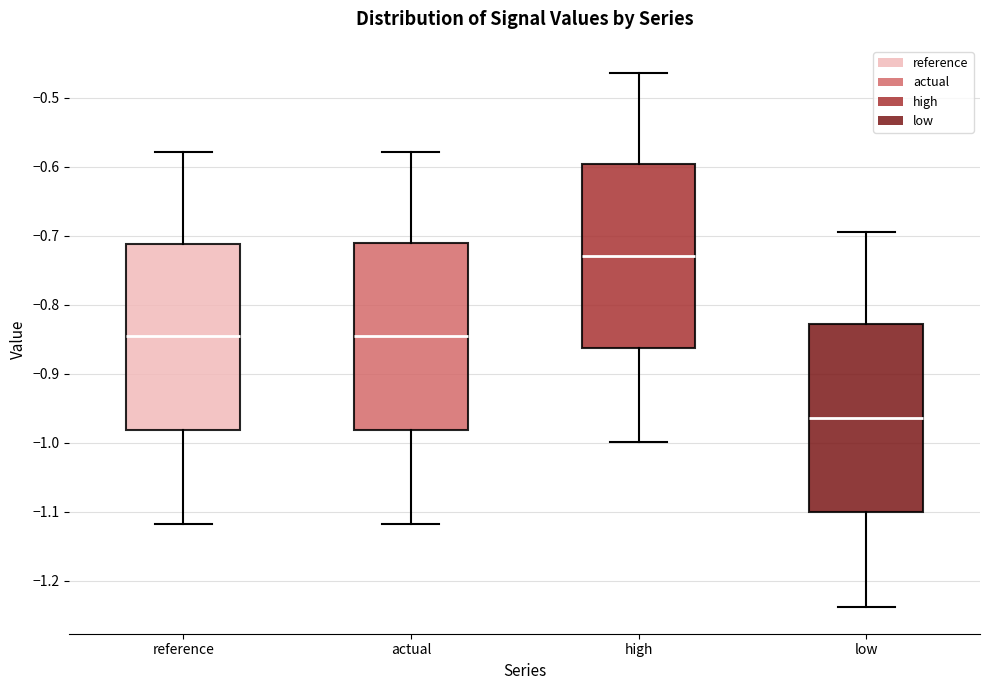

Reading left to right, transcribe this box plot: for each box, give where its median line is, the range the box spans, and where its two whiskers end, as read against the y-axis. The values are not printed on the chart, so give them approximately, as read against the axis.

reference: median -0.85, box -0.98 to -0.71, whiskers -1.12 to -0.58
actual: median -0.85, box -0.98 to -0.71, whiskers -1.12 to -0.58
high: median -0.73, box -0.86 to -0.60, whiskers -1.00 to -0.46
low: median -0.96, box -1.10 to -0.83, whiskers -1.24 to -0.69